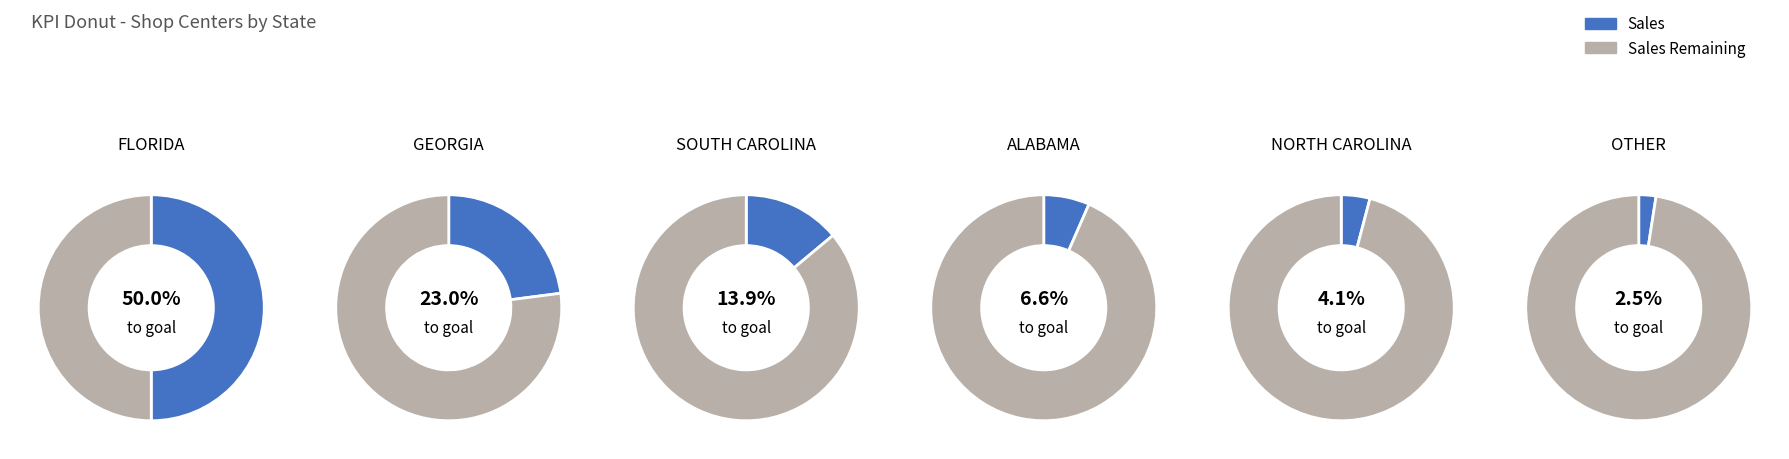

What is the total percentage of GEORGIA and NORTH CAROLINA?

27.0%